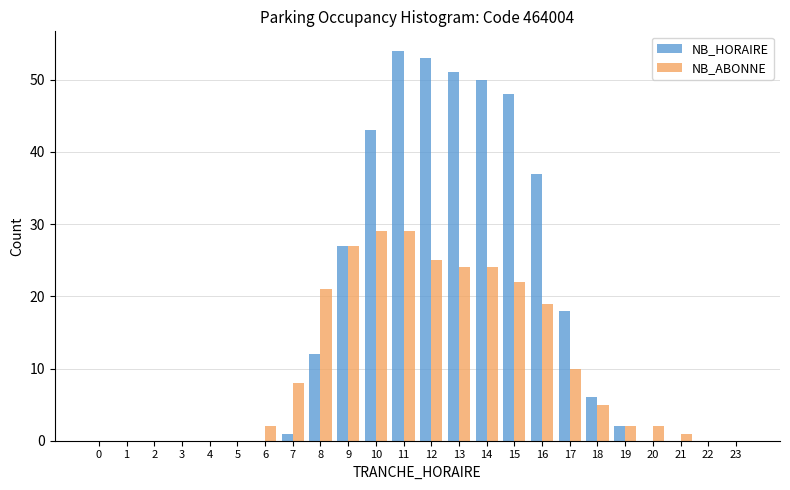

Is it true that NB_HORAIRE equals 0 at 21?

True